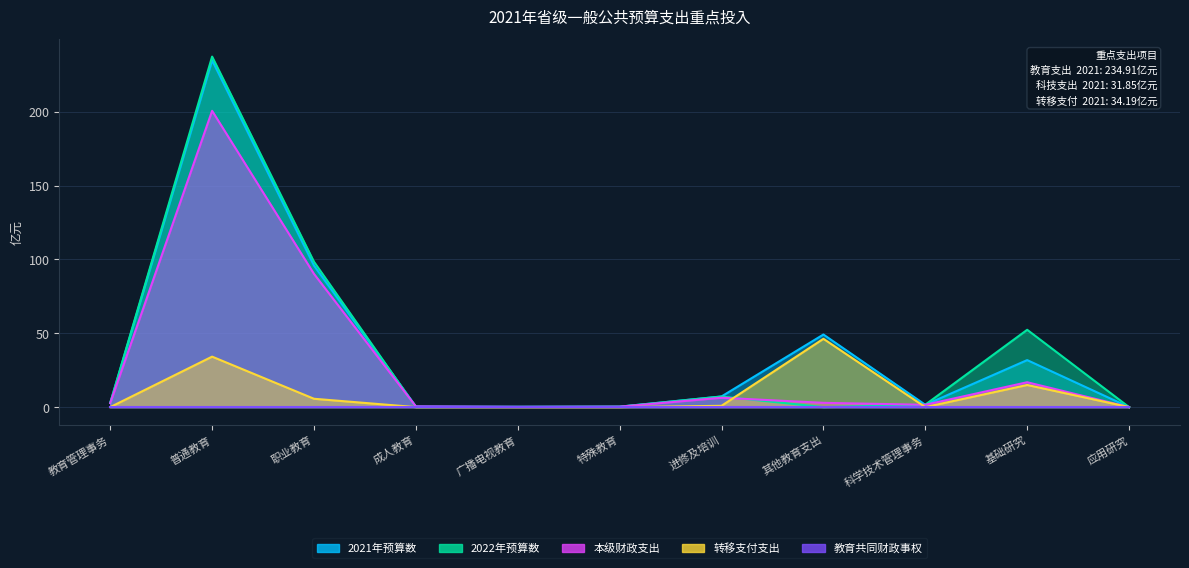

Rank the categories by 转移支付支出 value from lowest to highest.

教育管理事务, 成人教育, 广播电视教育, 特殊教育, 科学技术管理事务, 应用研究, 进修及培训, 职业教育, 基础研究, 普通教育, 其他教育支出